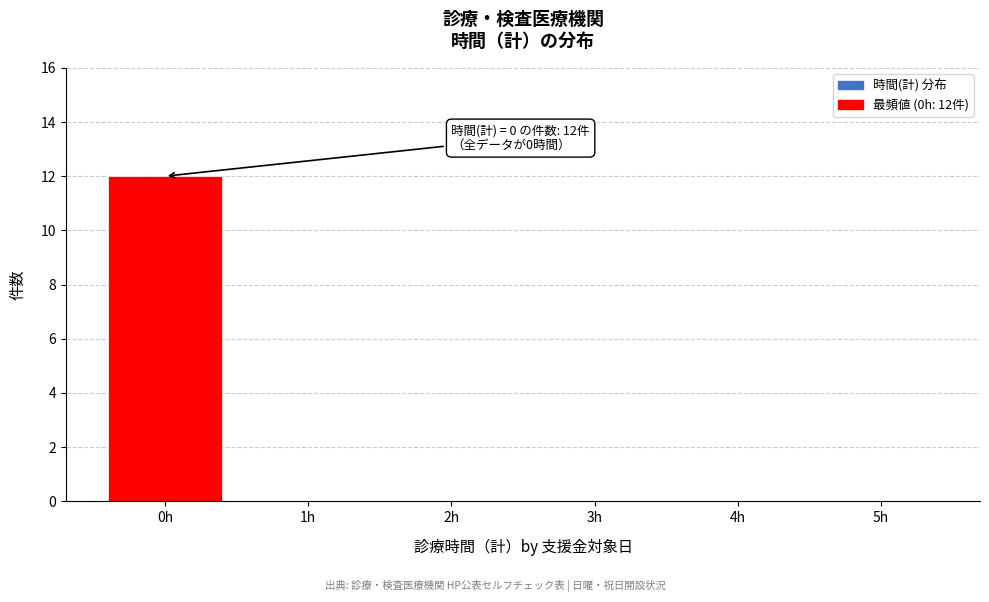

Reading right to left, list all the values displayed in this chart.

5h=0	4h=0	3h=0	2h=0	1h=0	0h=12